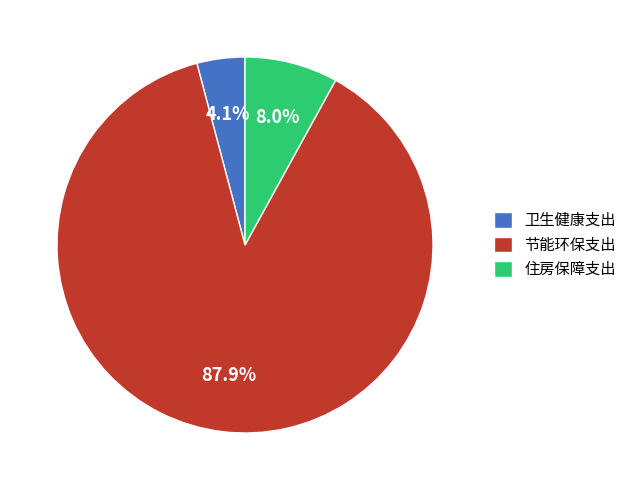

Which slice is the largest?

节能环保支出